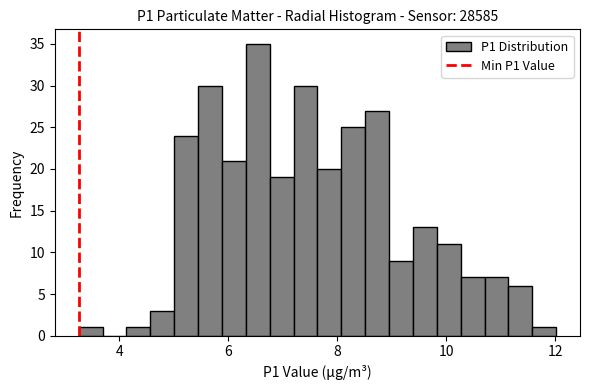

Around what value on the x-axis is the tallest bar? Give the approximate position of its centre, as read against the axis.

6.6